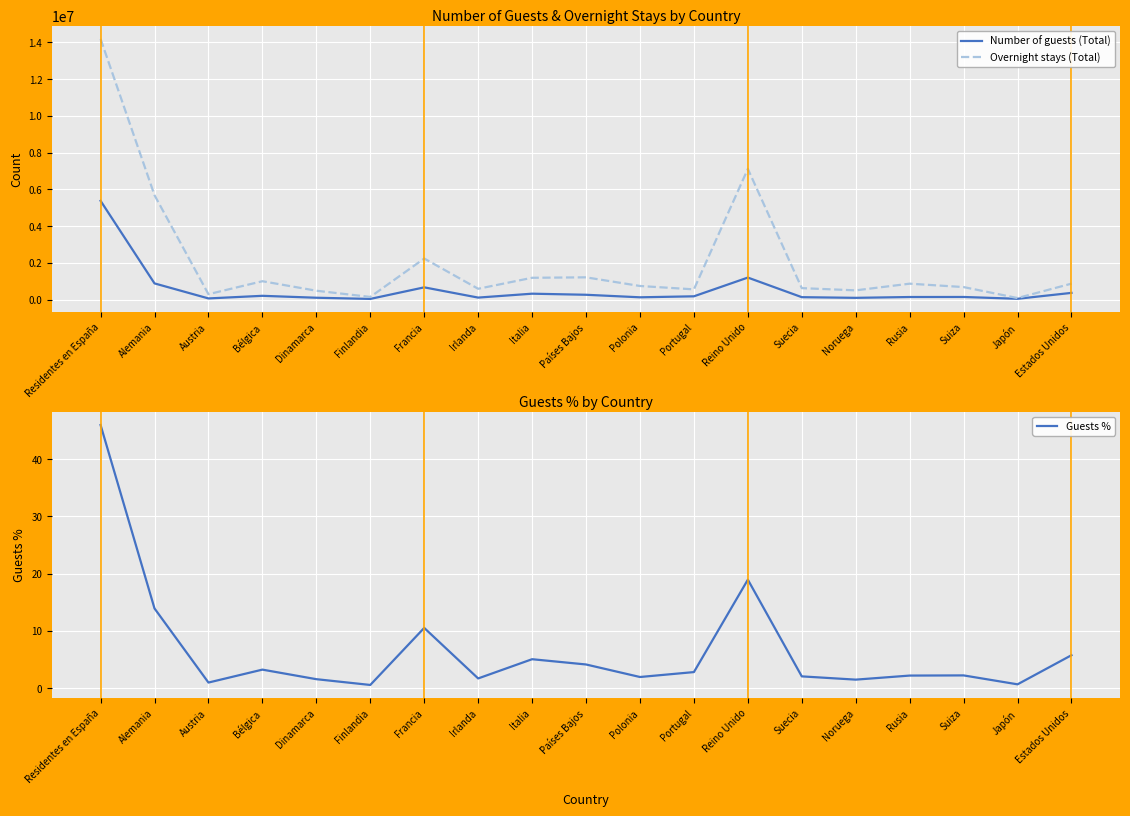

Which has a higher value, Finlandia or Bélgica?

Bélgica